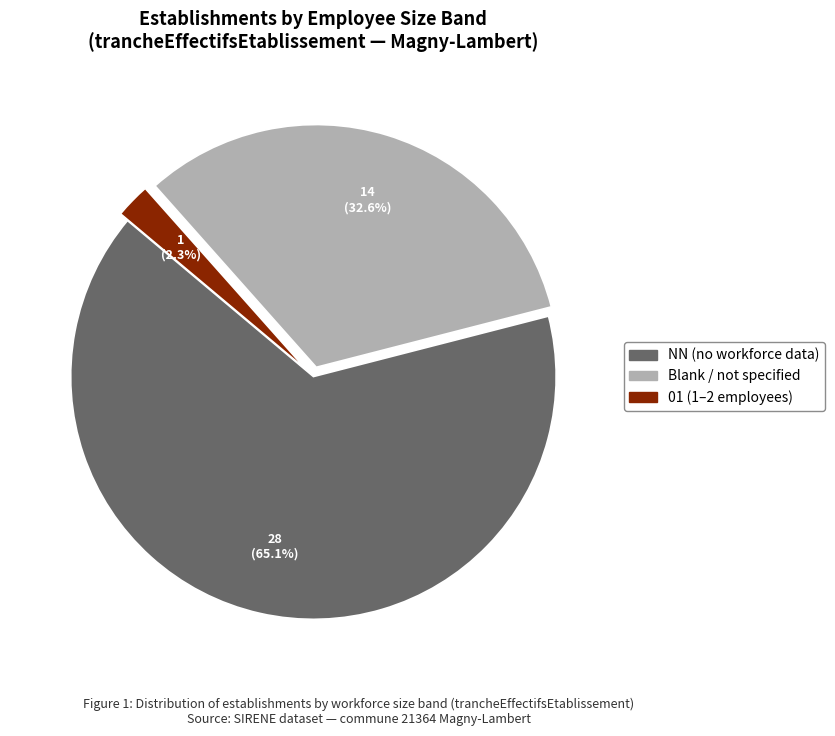

Is there a majority slice in this chart?

Yes